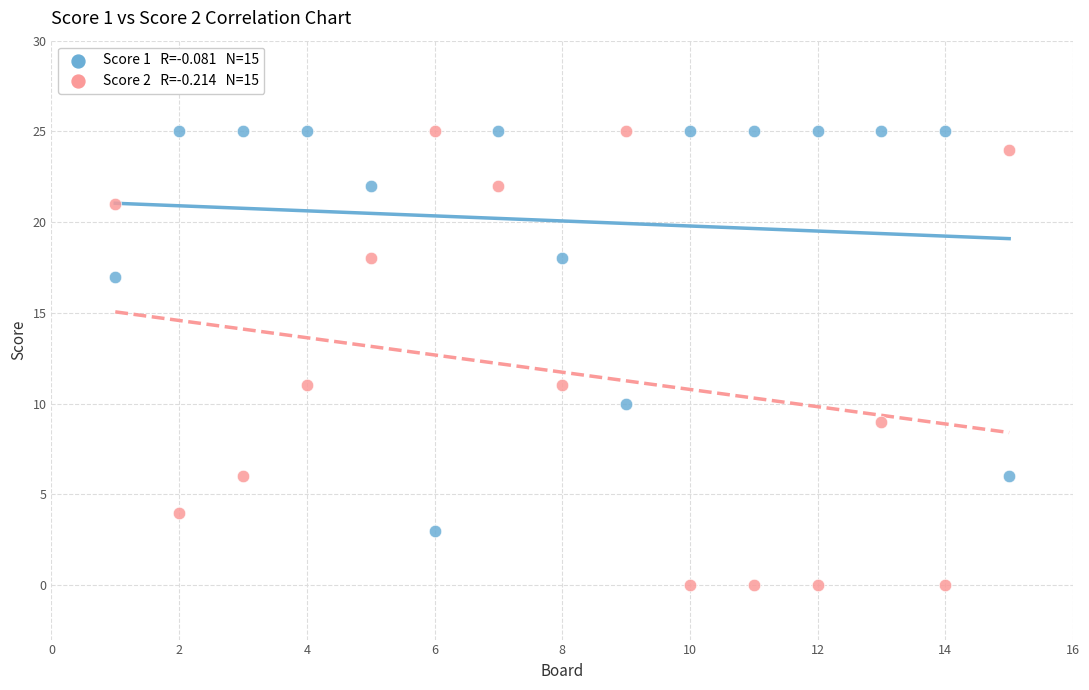

Across all data points, what is the range of Y values (max minus min)?

25